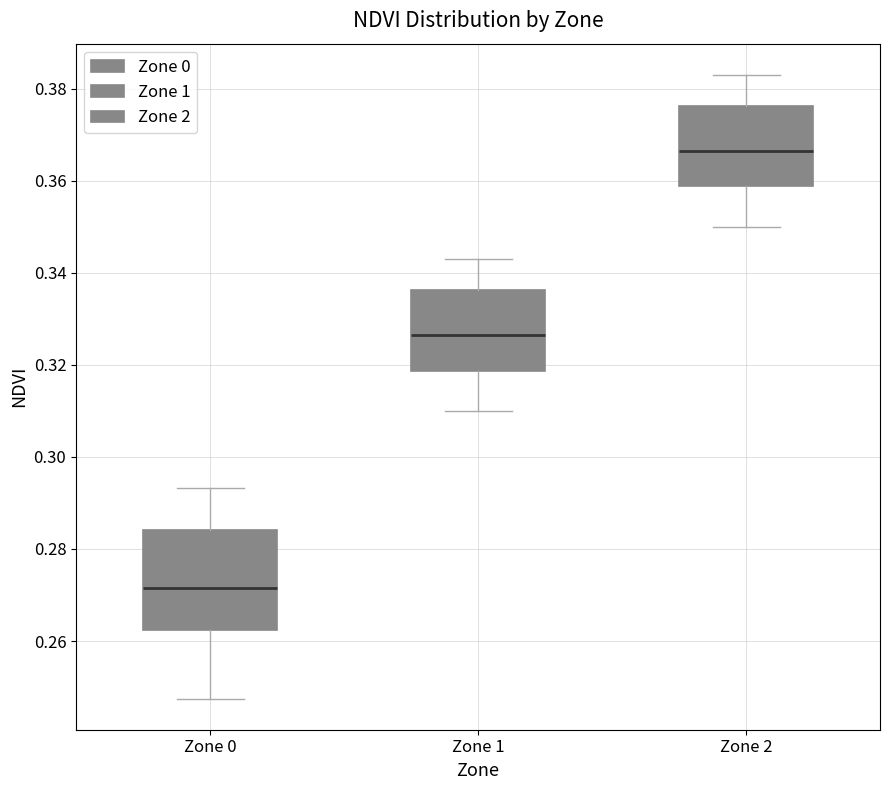

Reading left to right, transcribe this box plot: for each box, give where its median line is, the range the box spans, and where its two whiskers end, as read against the y-axis. The values are not printed on the chart, so give them approximately, as read against the axis.

Zone 0: median 0.272, box 0.262 to 0.284, whiskers 0.248 to 0.294
Zone 1: median 0.326, box 0.318 to 0.336, whiskers 0.310 to 0.344
Zone 2: median 0.366, box 0.358 to 0.376, whiskers 0.350 to 0.384